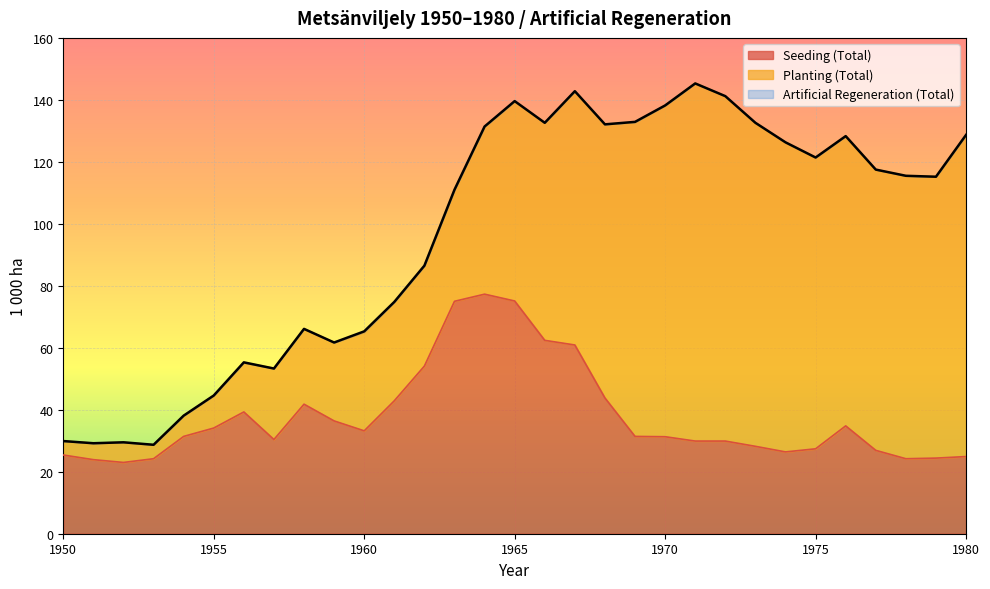

True or false: Seeding (Total) and Artificial Regeneration (Total) intersect in this chart.

False